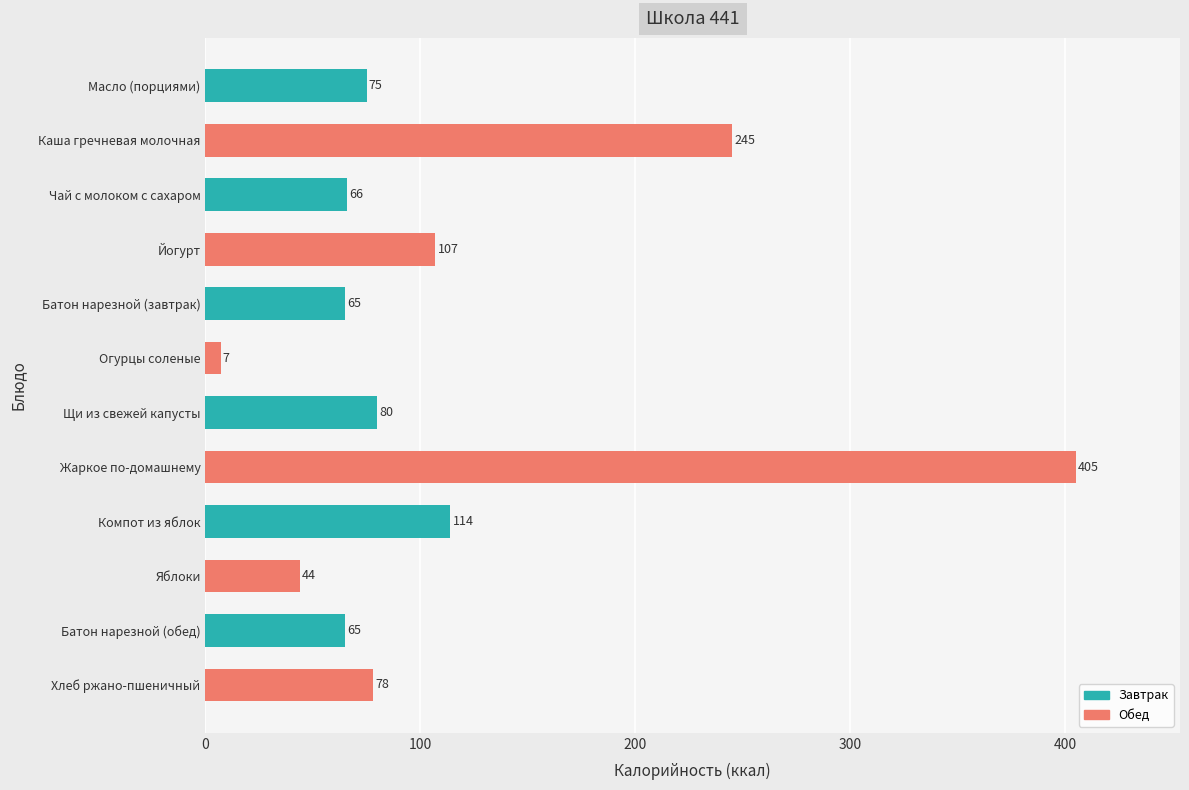

Does the chart contain any negative values?

No